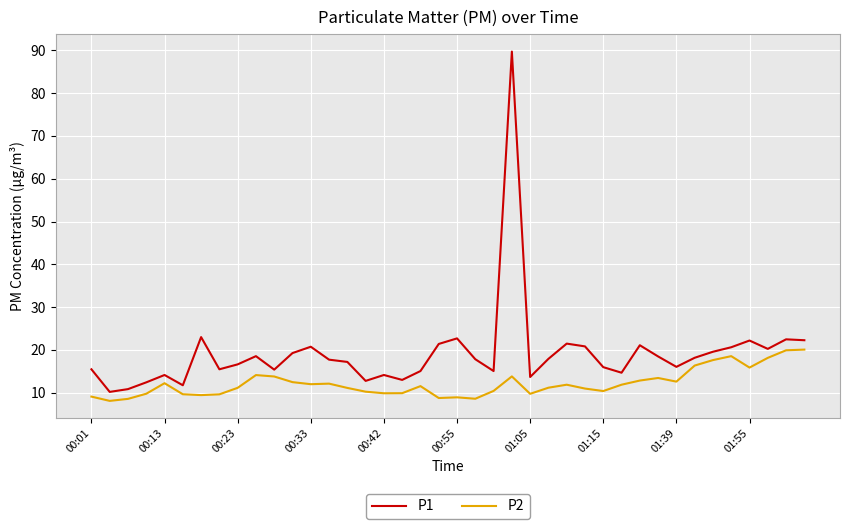

List the series in order of their overall mean, lowest first.

P2, P1